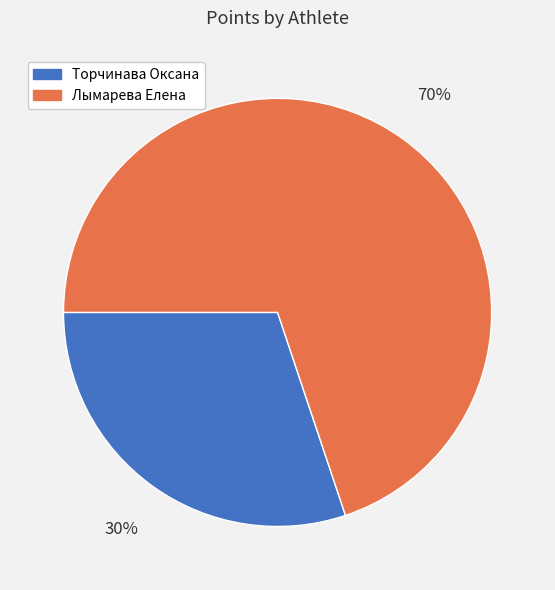

Which has a higher value, Торчинава Оксана or Лымарева Елена?

Лымарева Елена